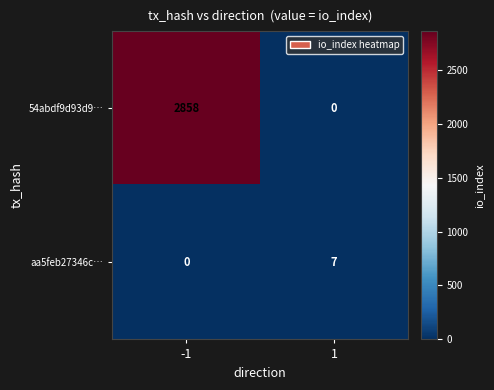

What is the maximum value for aa5feb27346c…?

7